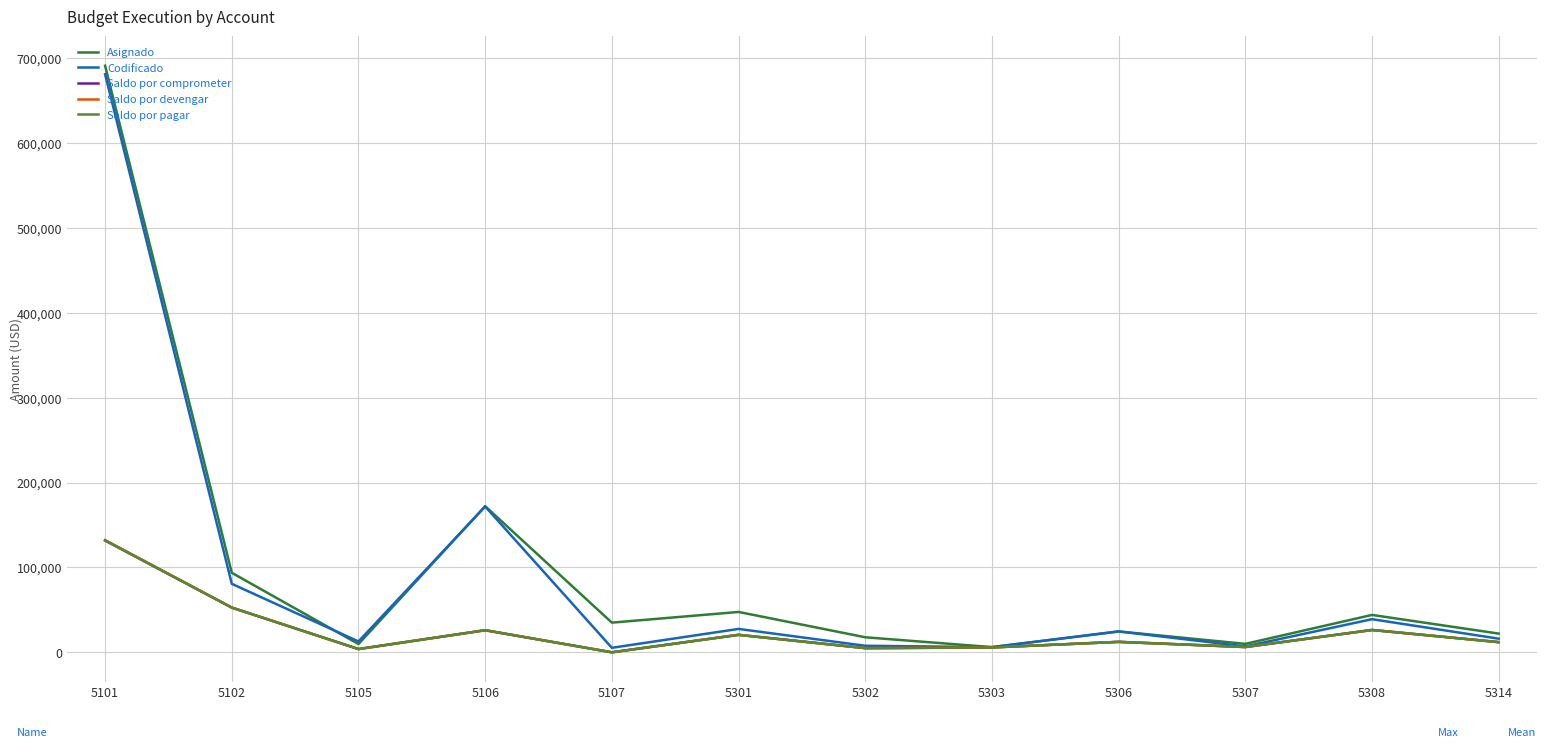

Does the chart have visible grid lines?

Yes